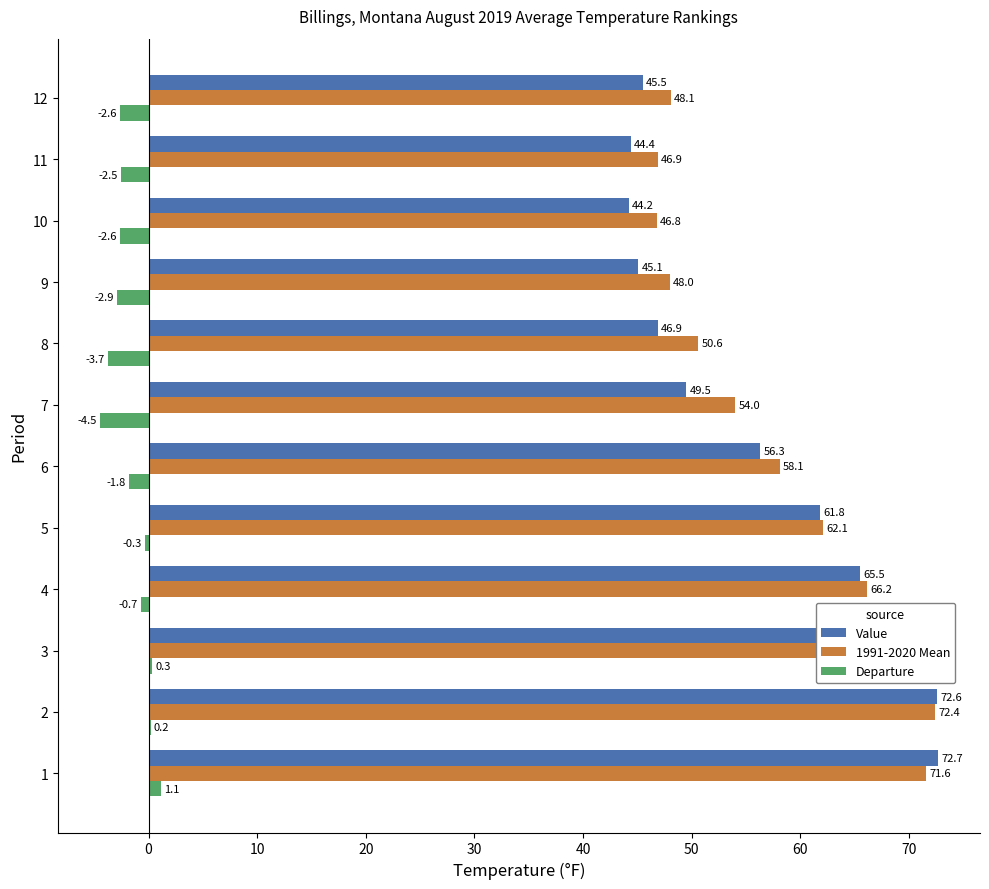

The Departure series shows 1.1 at 1. True or false?

True